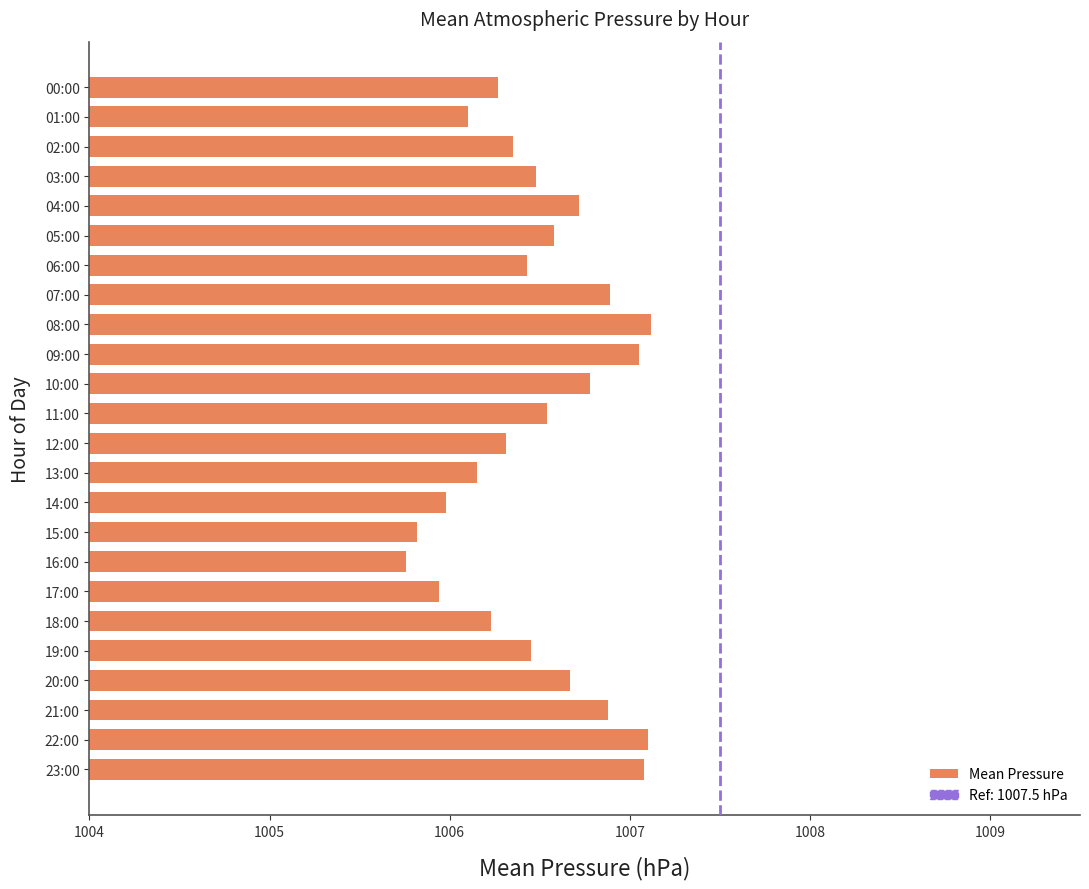

What is the sum of all values?

24155.7